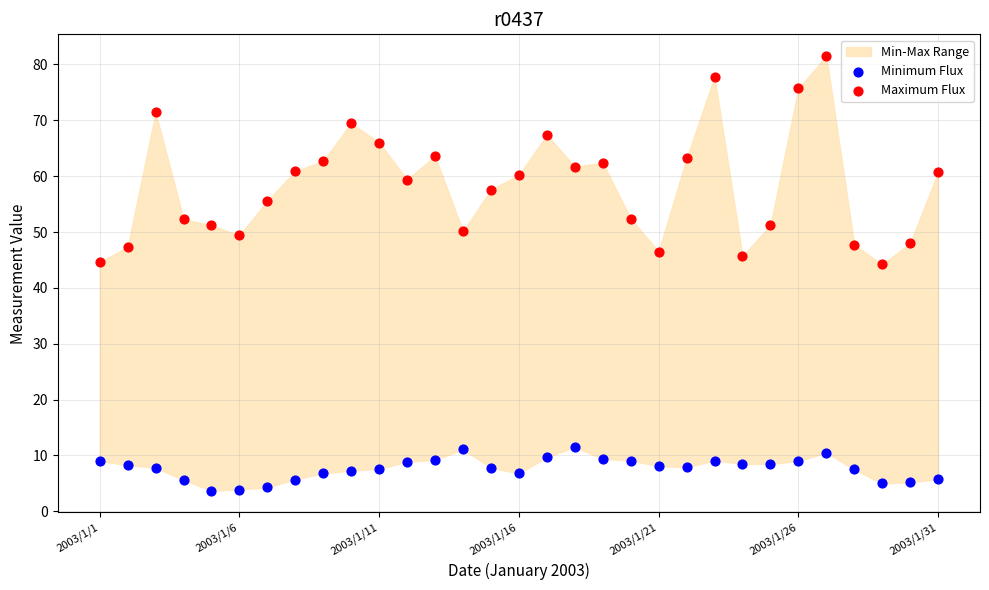

Which series has the largest Y range (max minus min)?

Maximum Flux